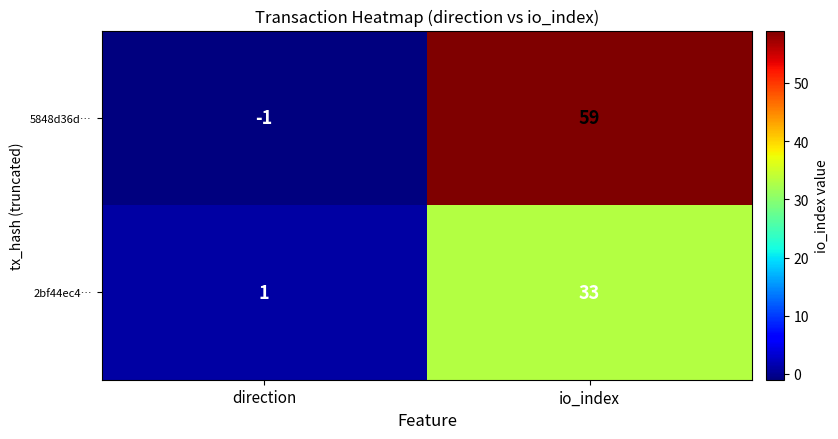

Which category has the lowest value across all series?

direction